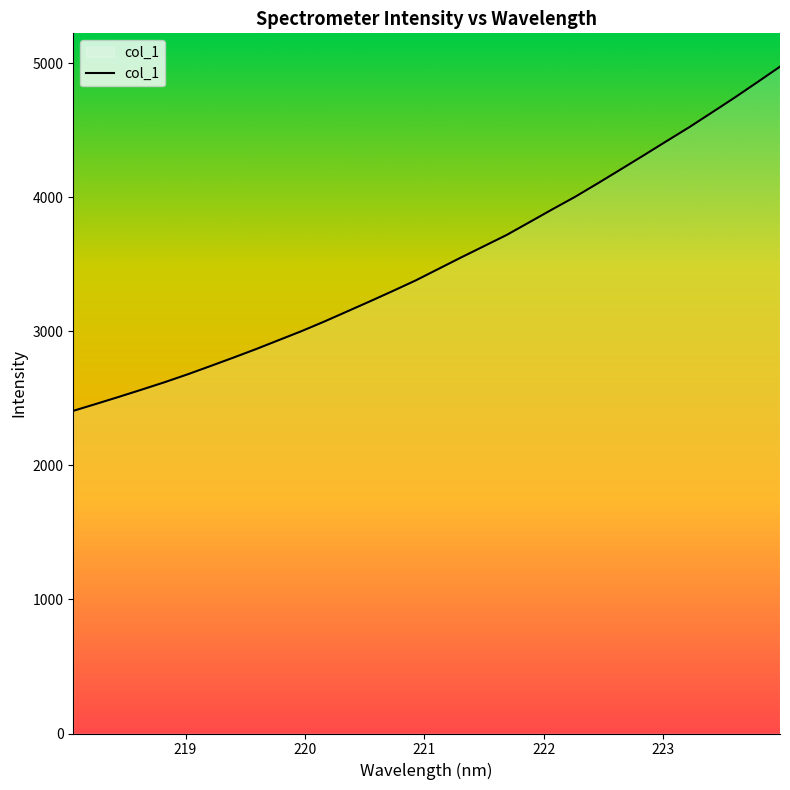

What is the smallest value displayed?

2407.6